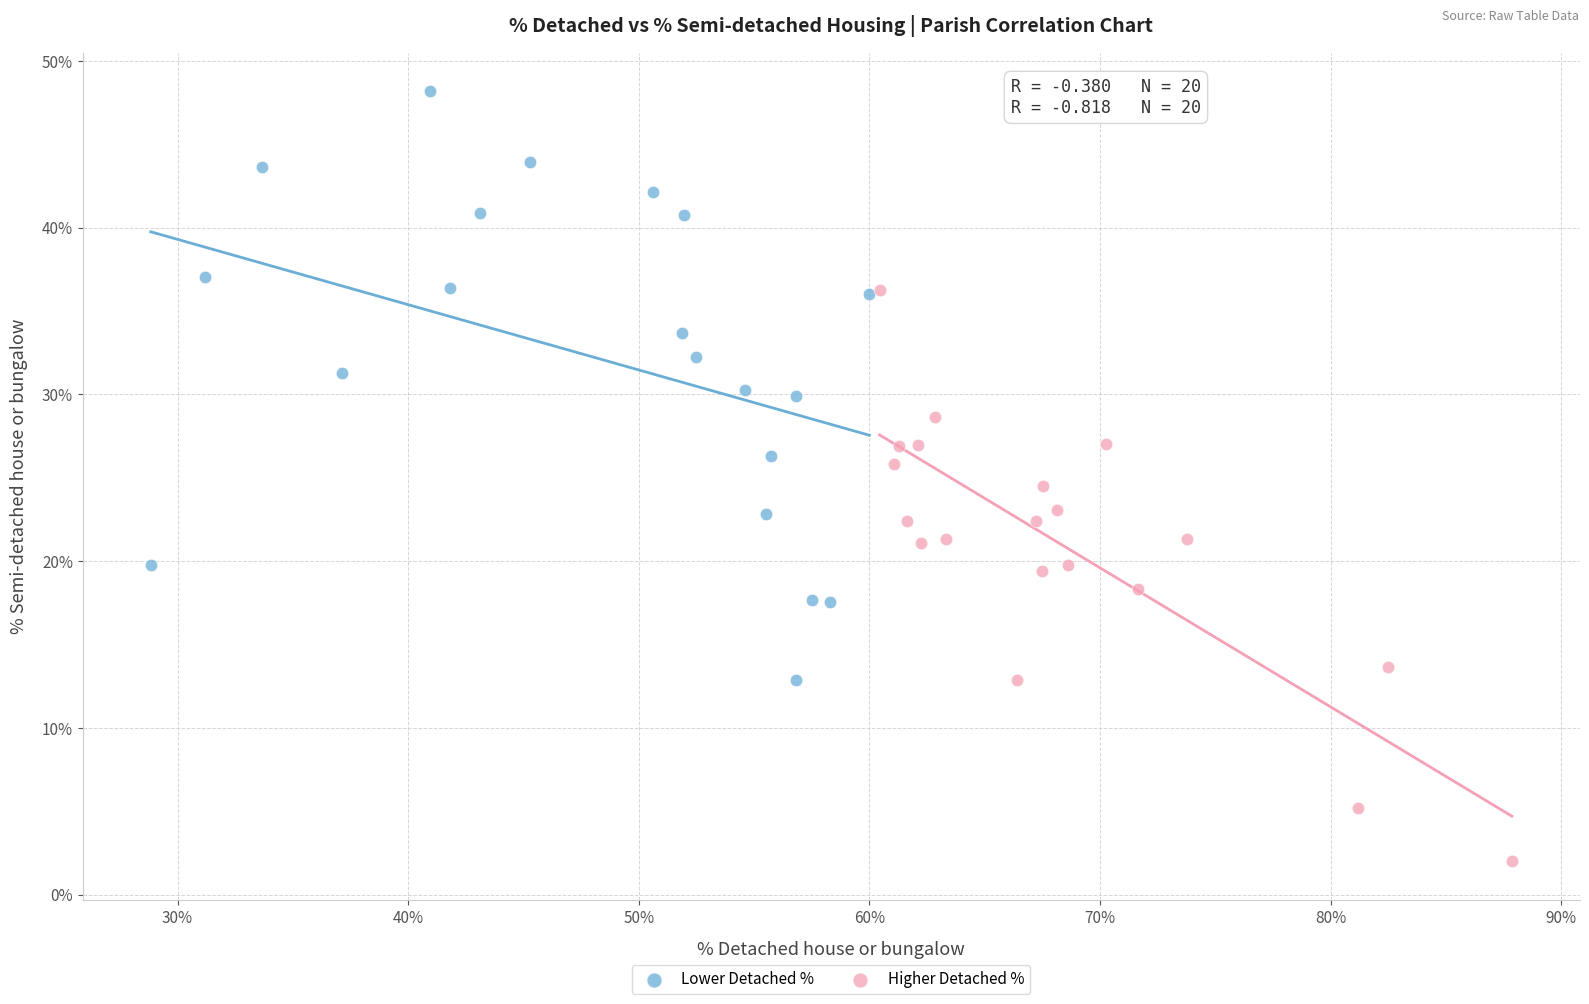

Which series reaches the maximum Y coordinate?

Lower Detached %